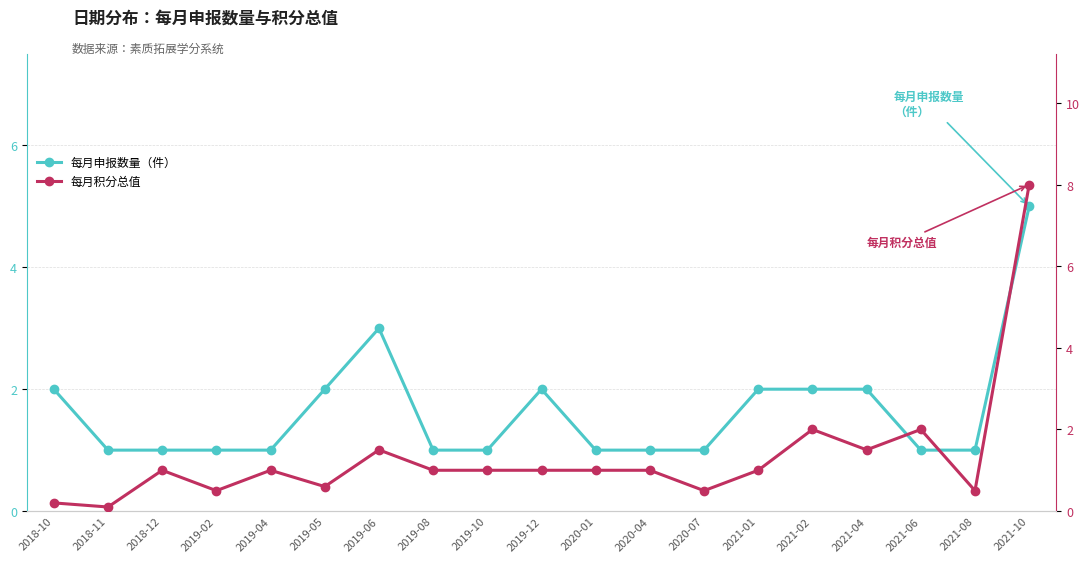

What position from the right is 2019-02?

16